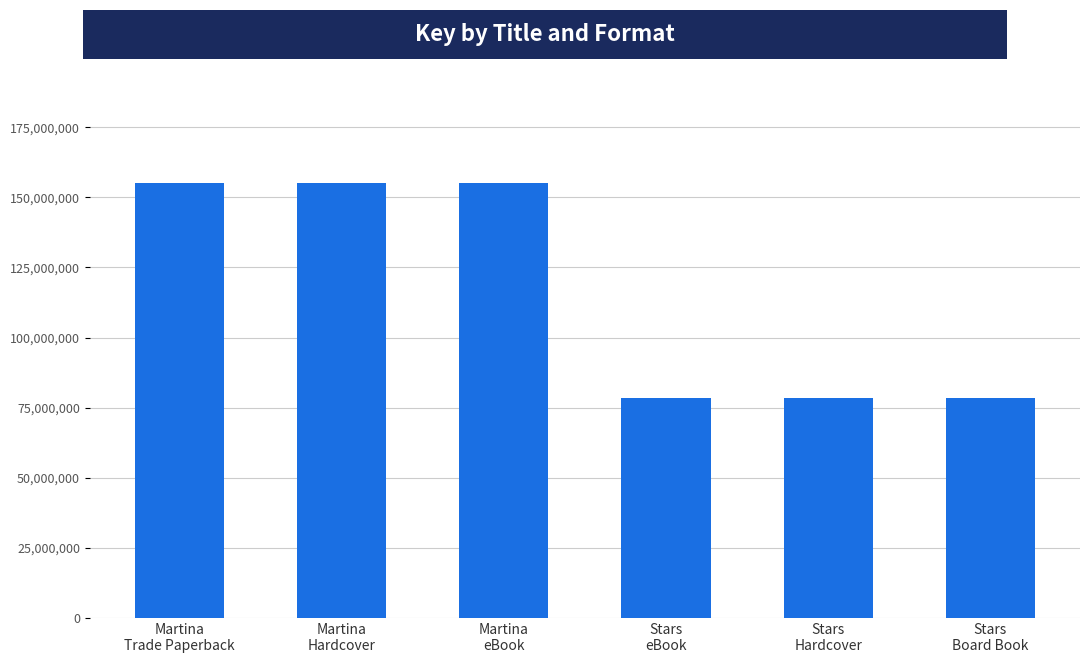

What is the smallest value displayed?

78523160